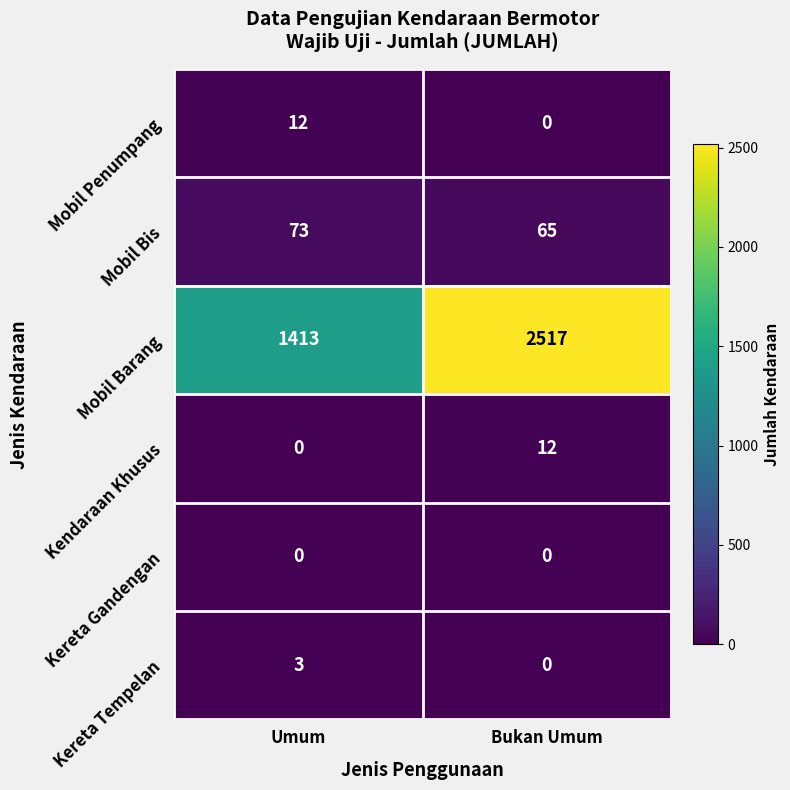

Which category has the highest value across all series?

Bukan Umum